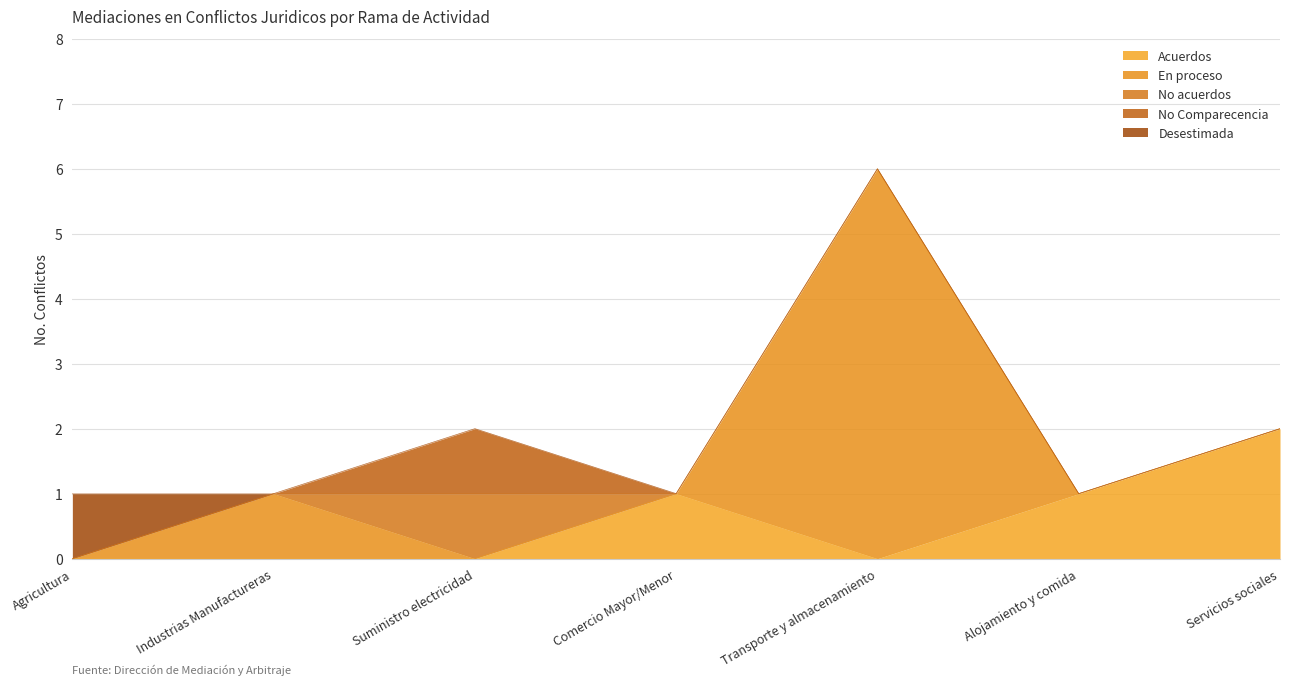

At how many categories does at least one series exceed 3?

1